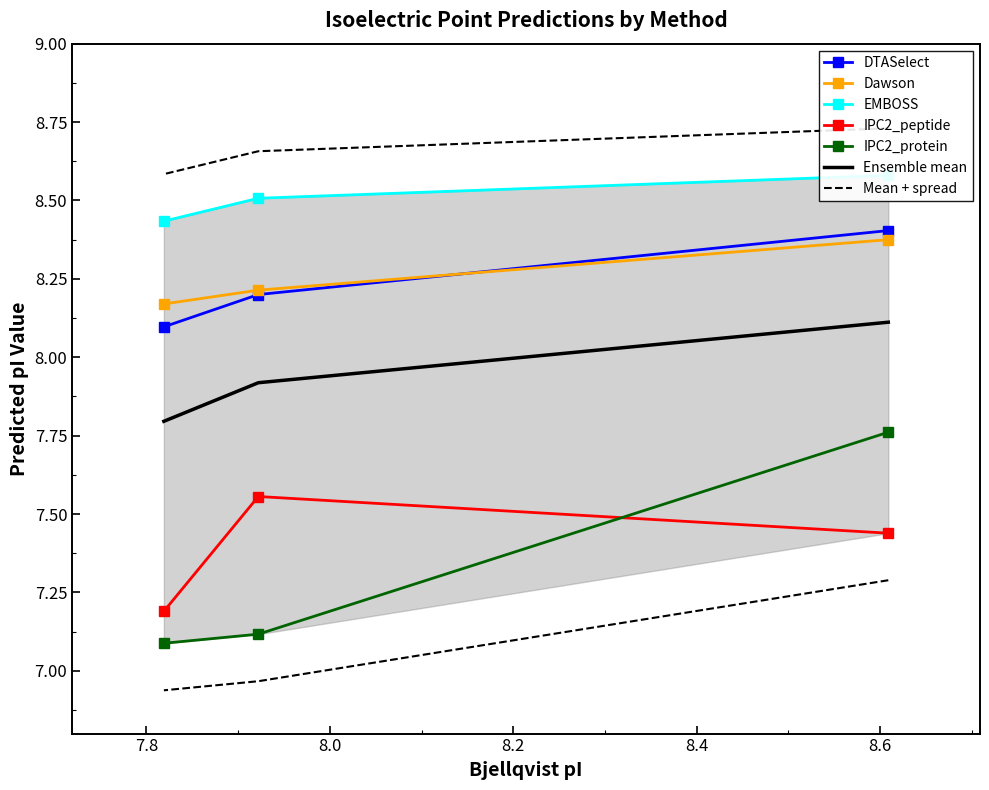

At which label does IPC2_protein reach its minimum?

7.819